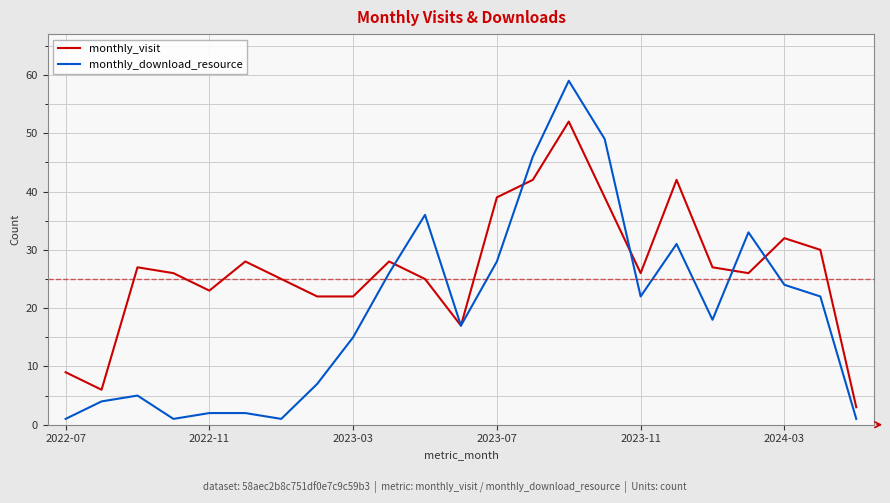

What are all the series names shown in the legend?

monthly_visit, monthly_download_resource